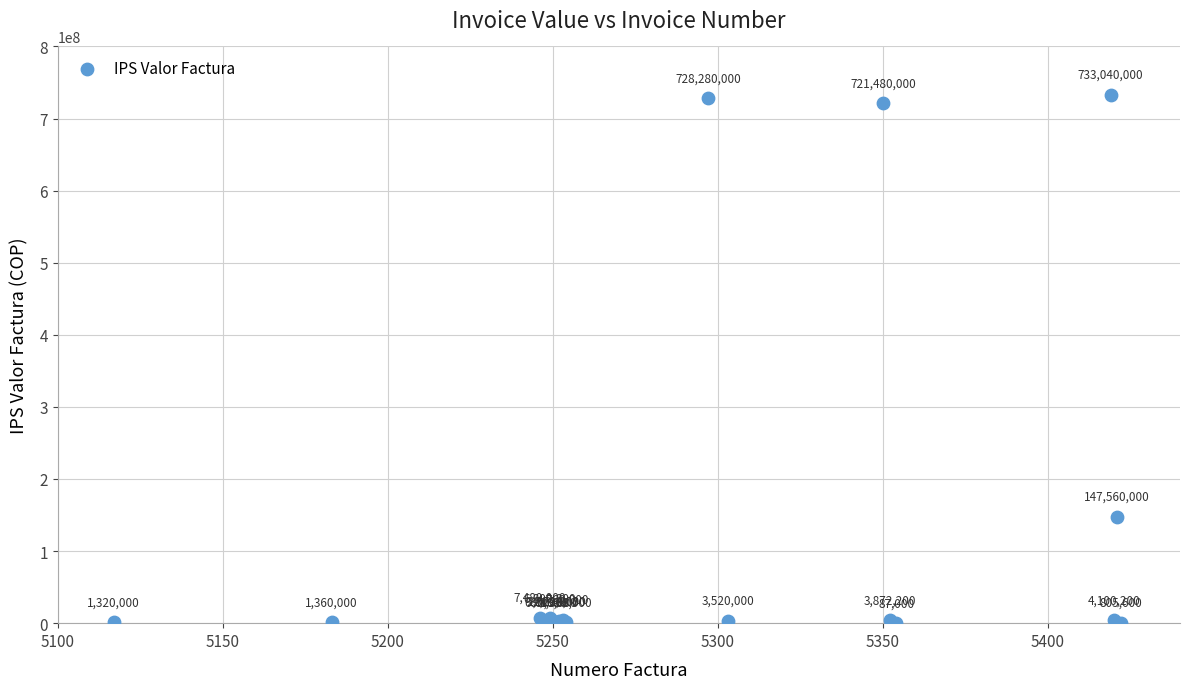

What Y value in the scatter plot is closest to 366563500?

147560000